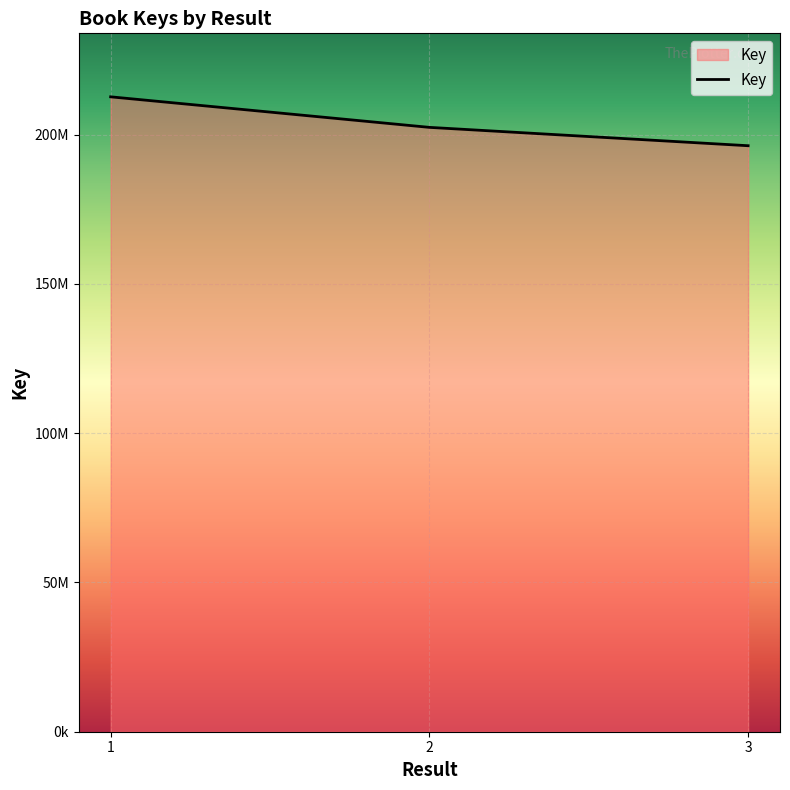

What is the value of the 1st point from the left?

212652086